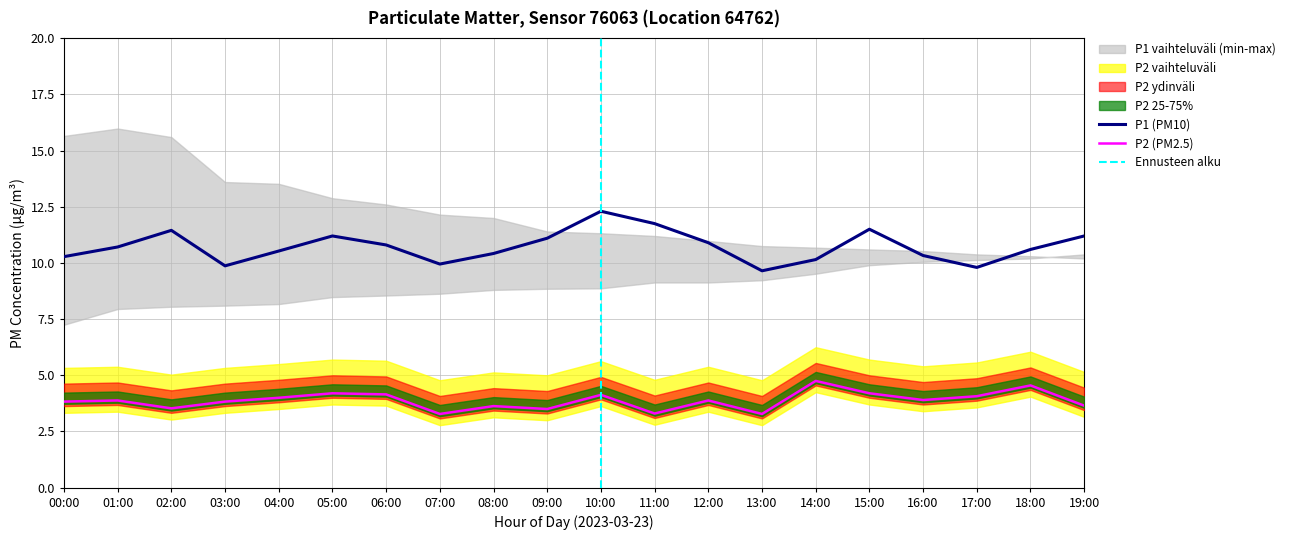

What is the average value of the P2 series?

3.9